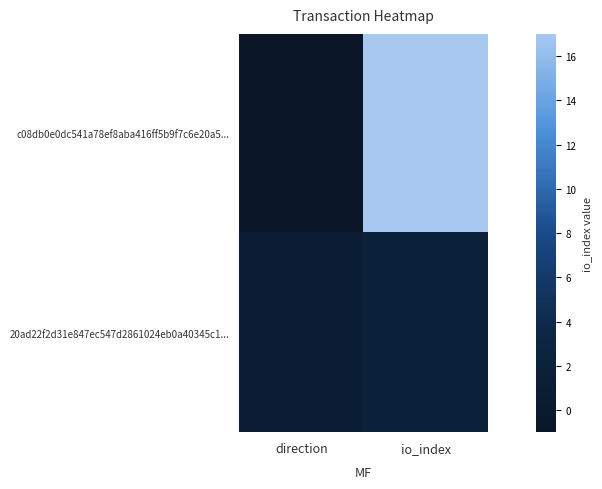

Rank the series at io_index from lowest to highest value.

20ad22f2d31e847ec547d2861024eb0a40345c1..., c08db0e0dc541a78ef8aba416ff5b9f7c6e20a5...